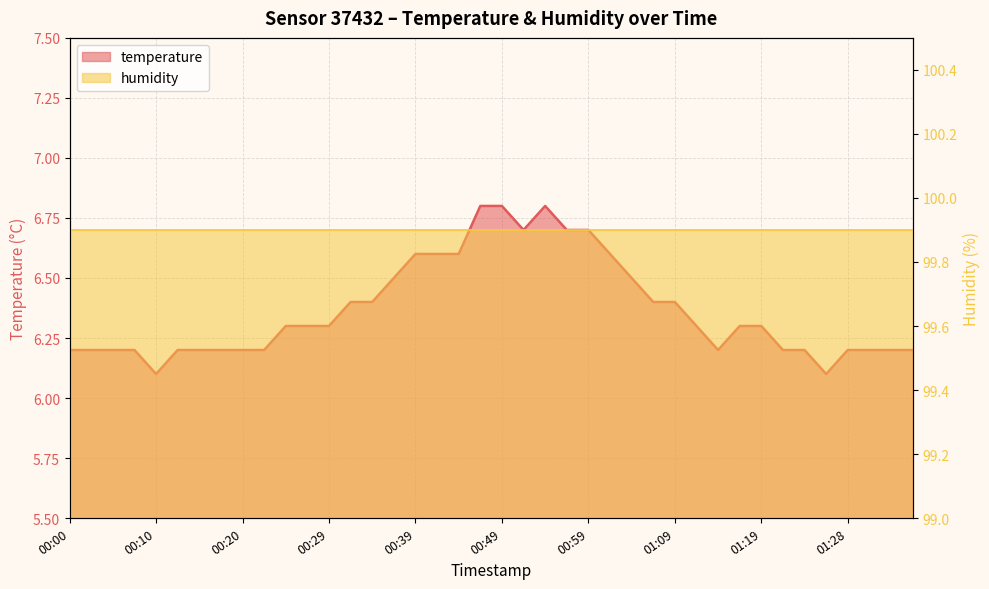

Reading left to right, transcribe all the data shown in this chart.

00:00=6.2	00:02=6.2	00:05=6.2	00:07=6.2	00:10=6.1	00:12=6.2	00:15=6.2	00:17=6.2	00:20=6.2	00:22=6.2	00:25=6.3	00:27=6.3	00:29=6.3	00:32=6.4	00:34=6.4	00:37=6.5	00:39=6.6	00:42=6.6	00:44=6.6	00:47=6.8	00:49=6.8	00:52=6.7	00:54=6.8	00:56=6.7	00:59=6.7	01:01=6.6	01:04=6.5	01:06=6.4	01:09=6.4	01:11=6.3	01:14=6.2	01:16=6.3	01:19=6.3	01:21=6.2	01:23=6.2	01:26=6.1	01:28=6.2	01:31=6.2	01:33=6.2	01:36=6.2